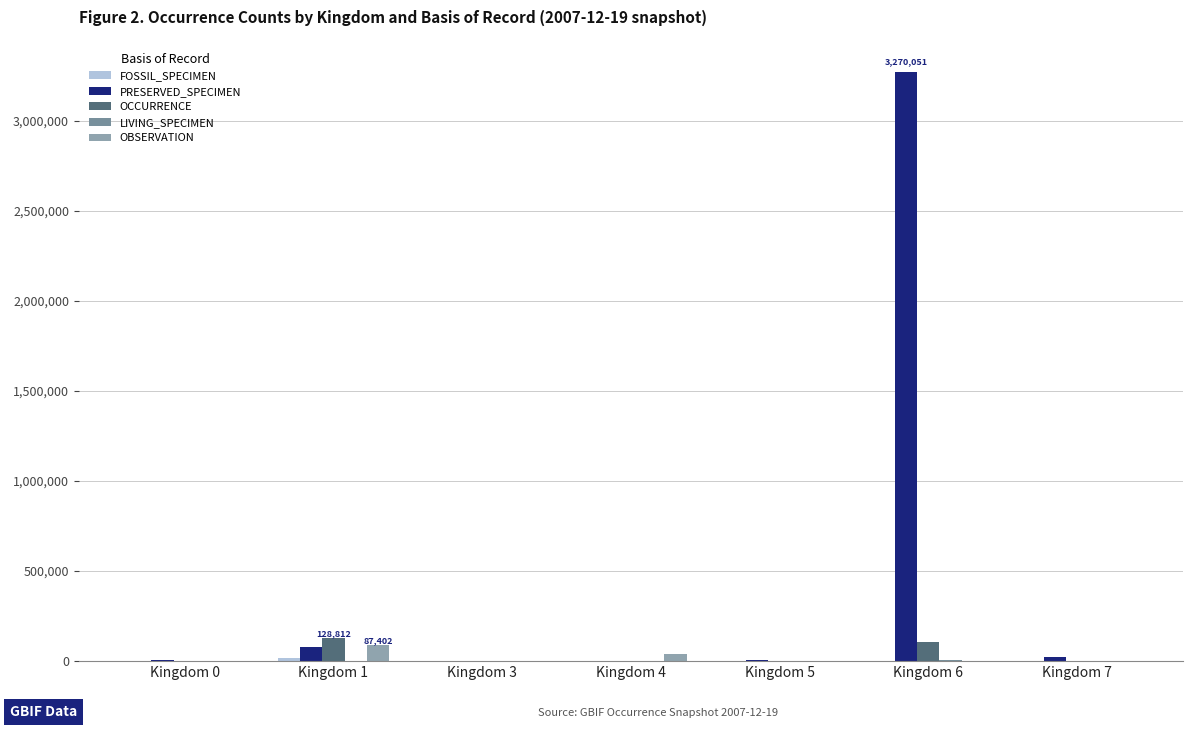

Where does the PRESERVED_SPECIMEN series first go above 6197?

Kingdom 1